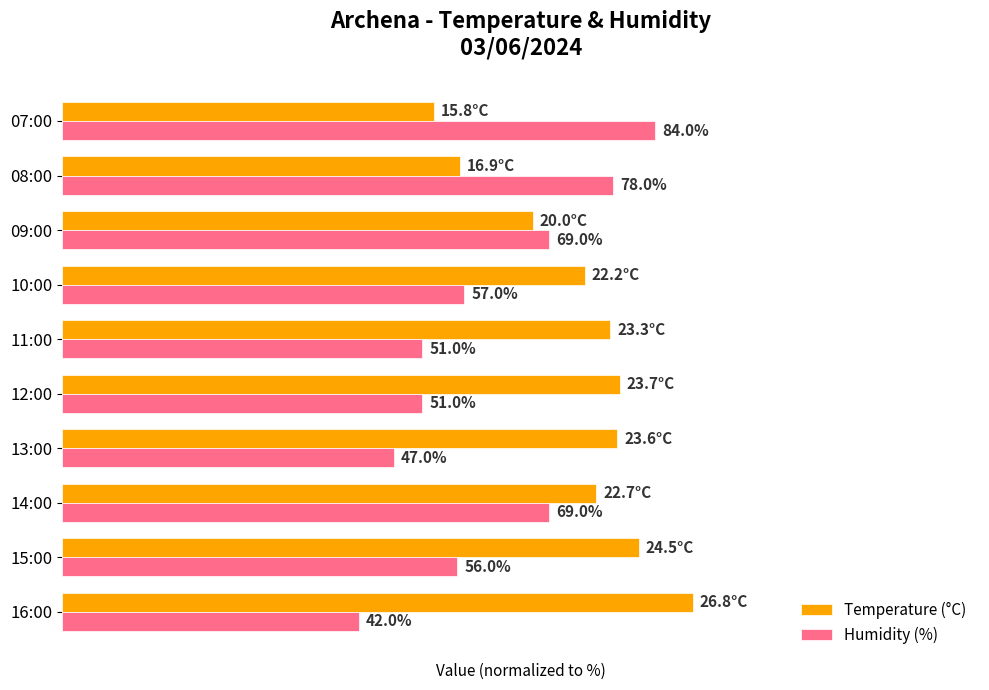

Rank the series by their maximum value, from lowest to highest.

Humidity (%), Temperature (°C)